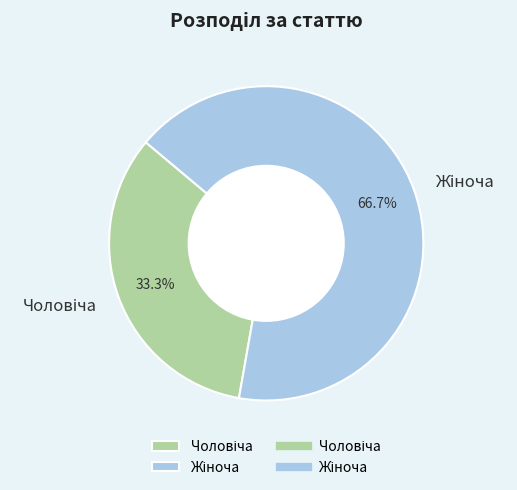

How many segments does this pie chart have?

2